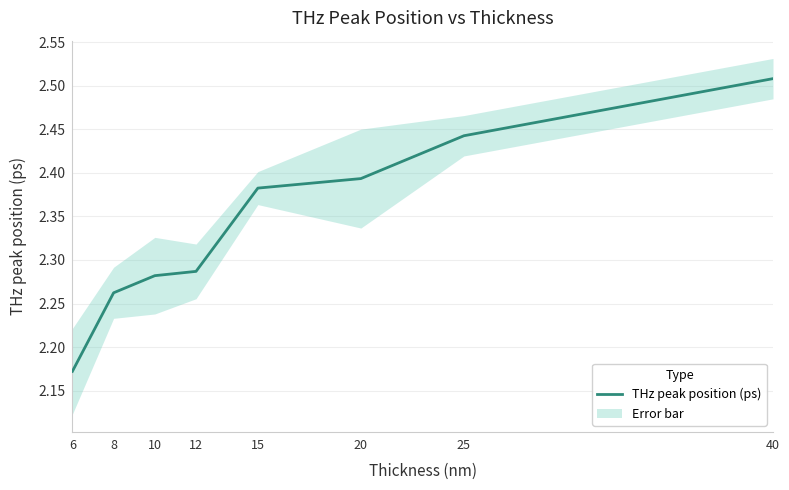

What is the change in value from 6 to 25?

+0.3